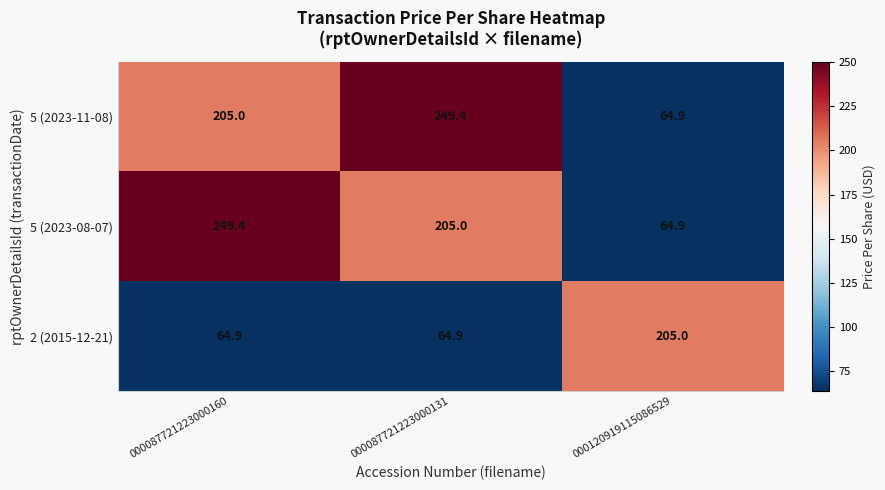

What is the minimum value shown in the chart?

64.9